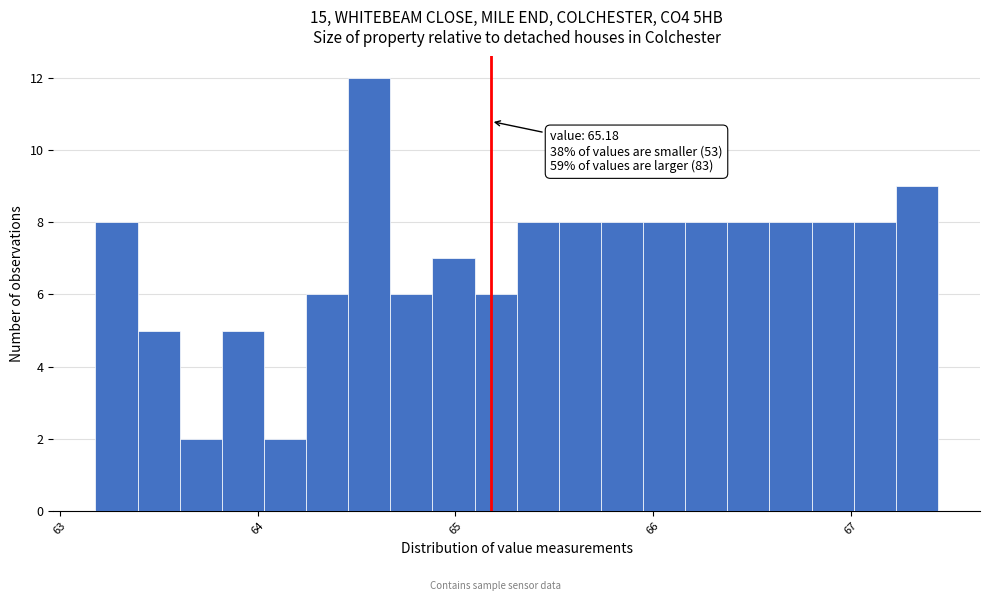

Around what value on the x-axis is the tallest bar? Give the approximate position of its centre, as read against the axis.

64.6